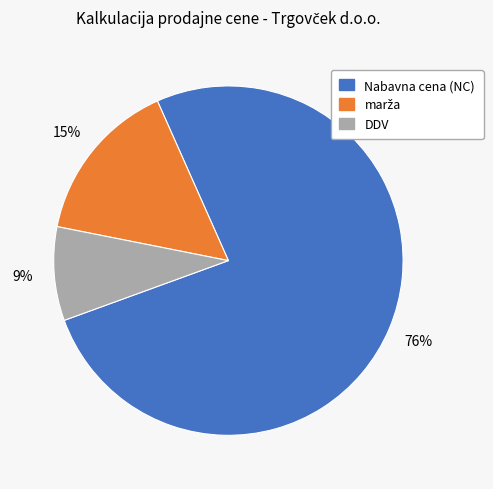

To the nearest percent, what percentage of the pie is DDV?

9%